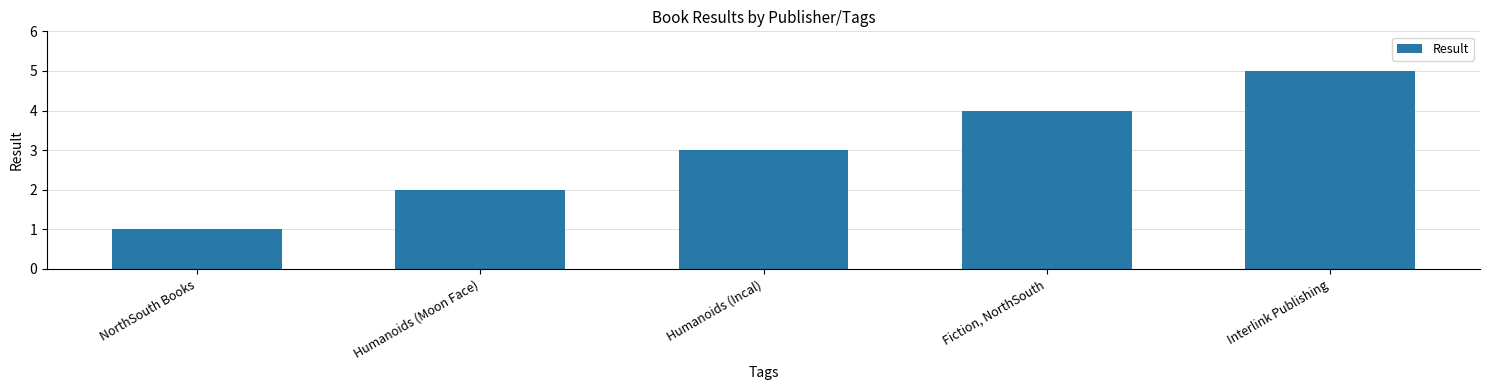

What is the sum of the values at NorthSouth Books and Interlink Publishing?

6